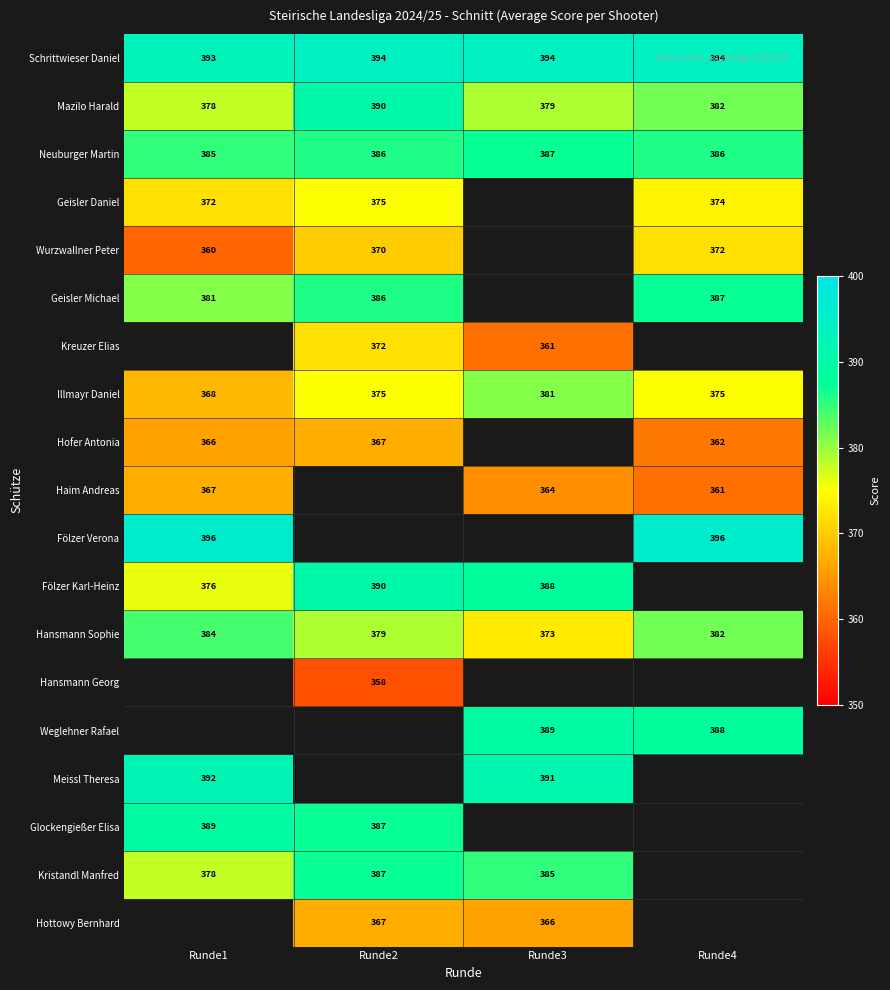

Is it true that Fölzer Verona equals 143 at Runde4?

False